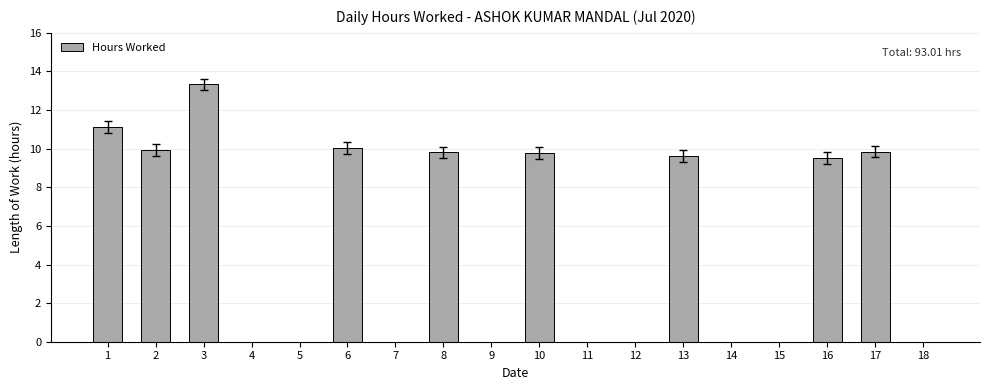

Between 14 and 16, which is larger?

16